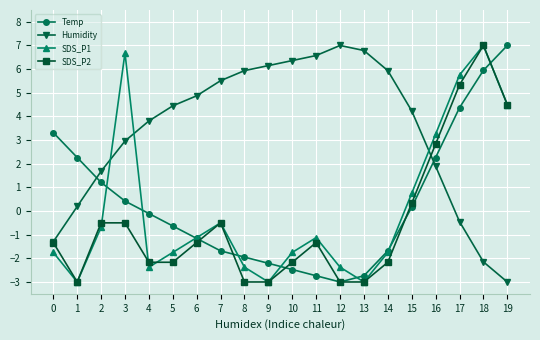

The value of SDS_P2 at 11 is -2.3. True or false?

False